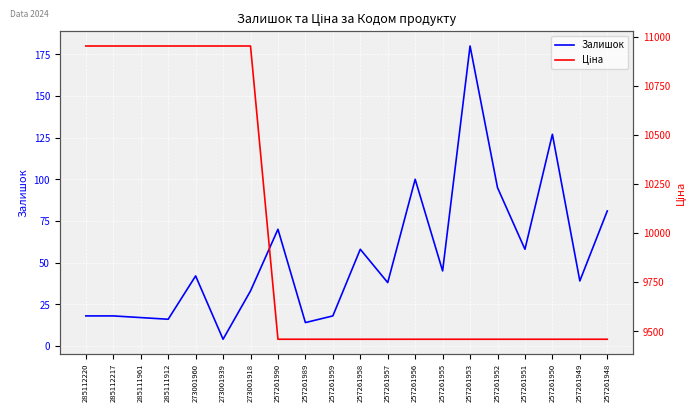

What is the average value of the Ціна series?

9981.5